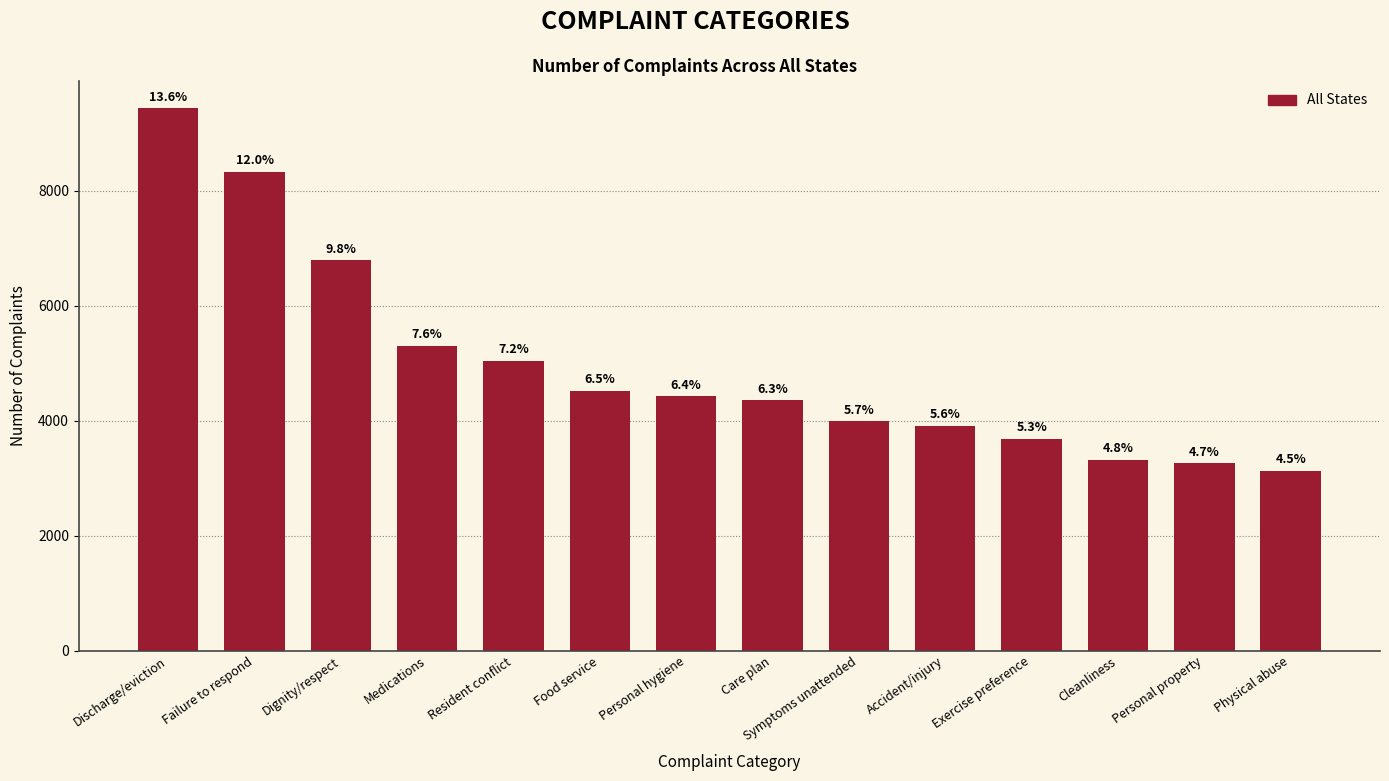

Are the bars horizontal?

No